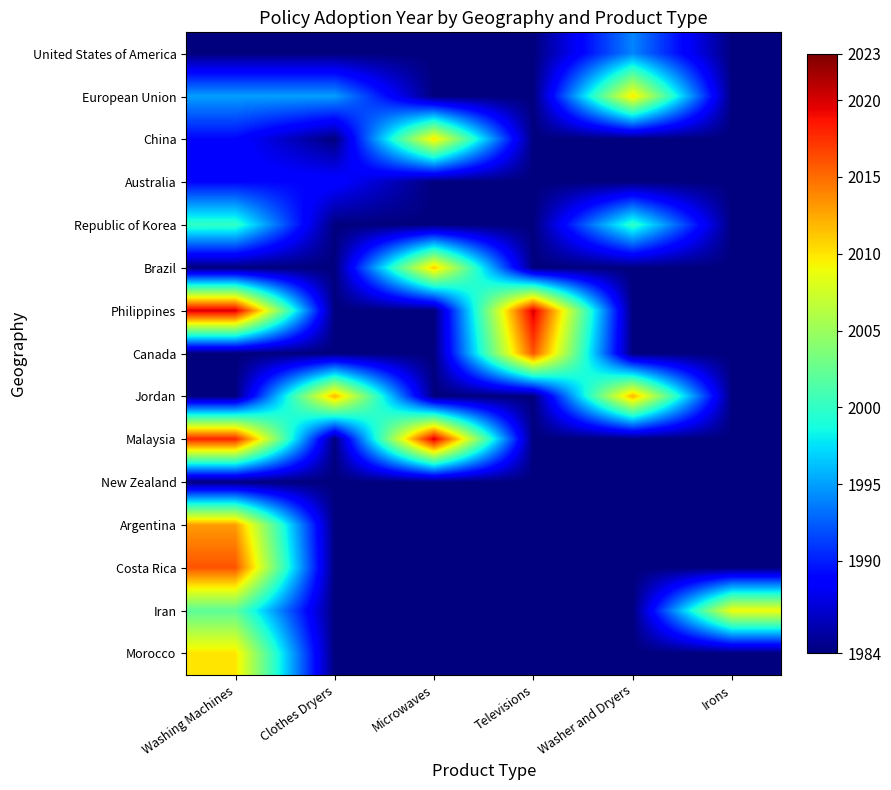

Which series has the largest total across all categories?

Philippines